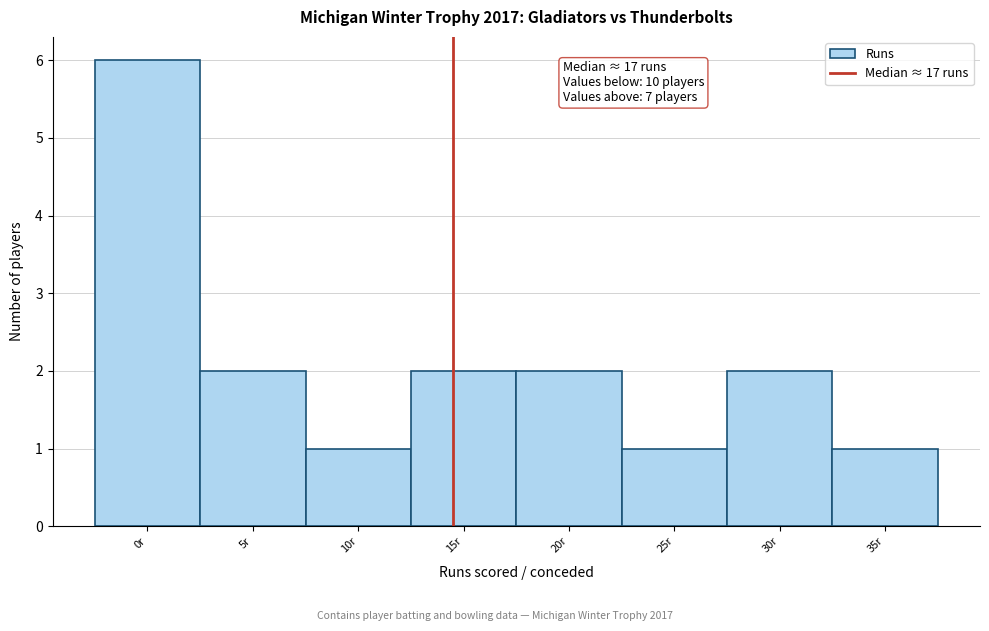

Reading right to left, extract all data points from this chart.

35r=1	30r=2	25r=1	20r=2	15r=2	10r=1	5r=2	0r=6